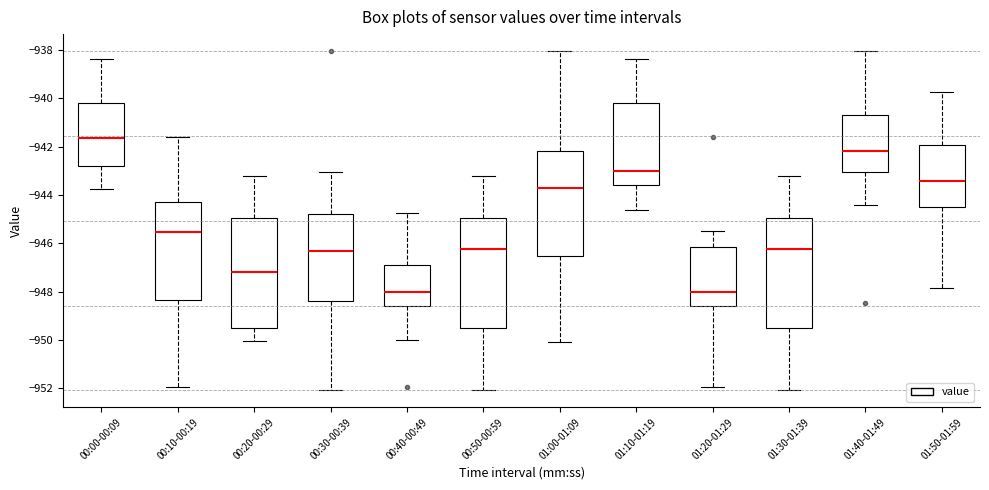

Reading left to right, read every box against the y-axis: the position of its median line, the range the box covers, and the ends of its whiskers. The values are not printed on the chart, so give them approximately, as read against the axis.

00:00-00:09: median -941.6, box -942.8 to -940.2, whiskers -943.8 to -938.4
00:10-00:19: median -945.6, box -948.4 to -944.2, whiskers -952.0 to -941.6
00:20-00:29: median -947.2, box -949.6 to -945.0, whiskers -950.0 to -943.2
00:30-00:39: median -946.4, box -948.4 to -944.8, whiskers -952.0 to -943.0
00:40-00:49: median -948.0, box -948.6 to -946.8, whiskers -950.0 to -944.8
00:50-00:59: median -946.2, box -949.6 to -945.0, whiskers -952.0 to -943.2
01:00-01:09: median -943.8, box -946.6 to -942.2, whiskers -950.0 to -938.0
01:10-01:19: median -943.0, box -943.6 to -940.2, whiskers -944.6 to -938.4
01:20-01:29: median -948.0, box -948.6 to -946.2, whiskers -952.0 to -945.4
01:30-01:39: median -946.2, box -949.6 to -945.0, whiskers -952.0 to -943.2
01:40-01:49: median -942.2, box -943.0 to -940.6, whiskers -944.4 to -938.0
01:50-01:59: median -943.4, box -944.6 to -942.0, whiskers -947.8 to -939.8